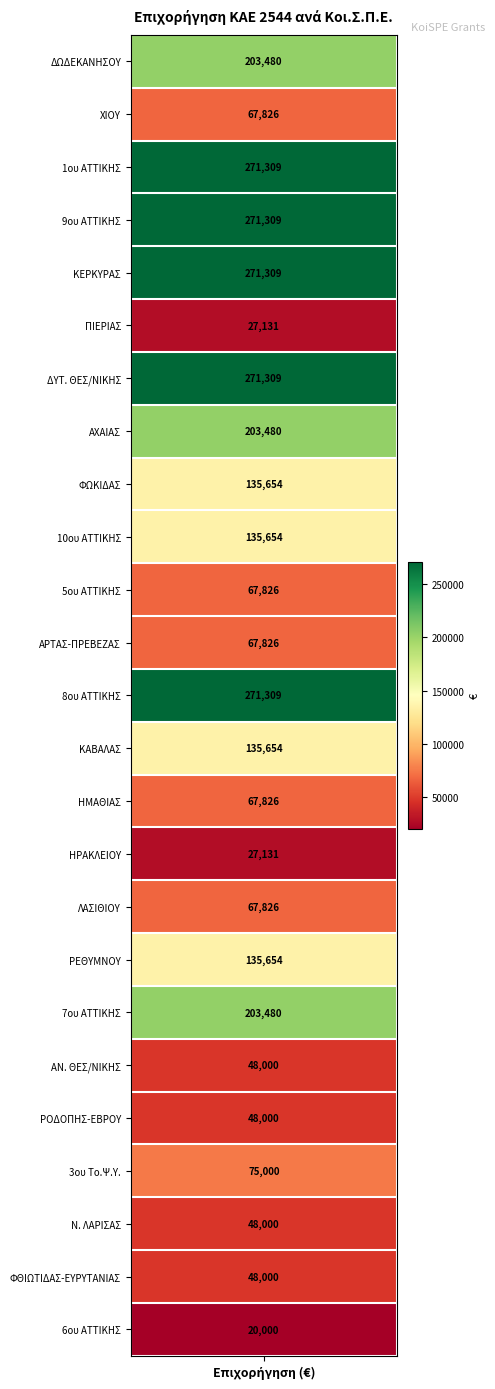

The chart shows a value of 20000 at 25. True or false?

True